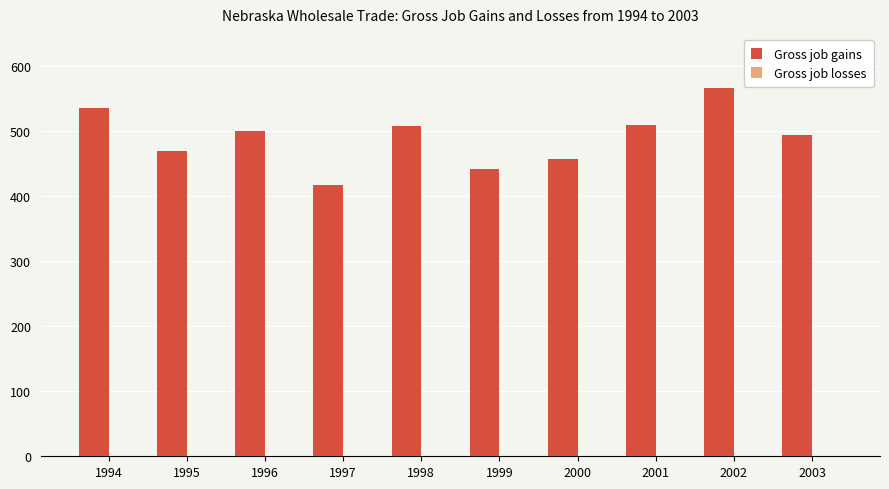

What is the difference between the second highest and minimum values?

118